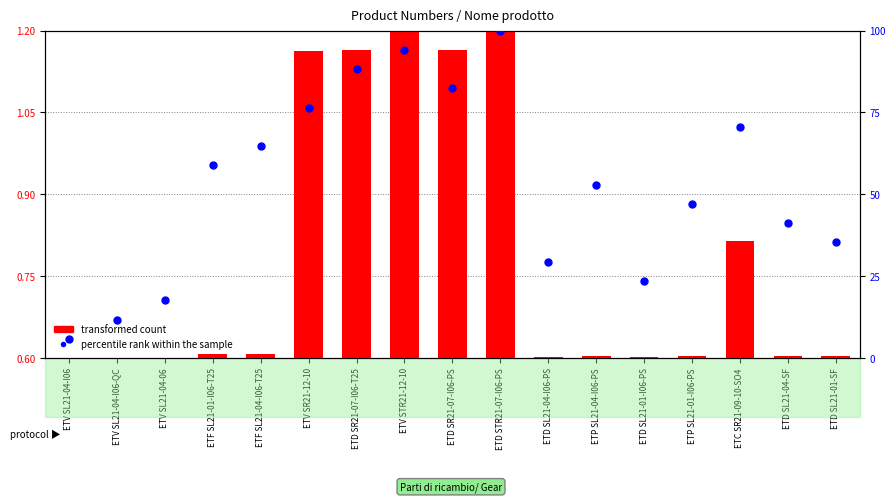

Which series reaches the maximum Y coordinate?

percentile rank within the sample